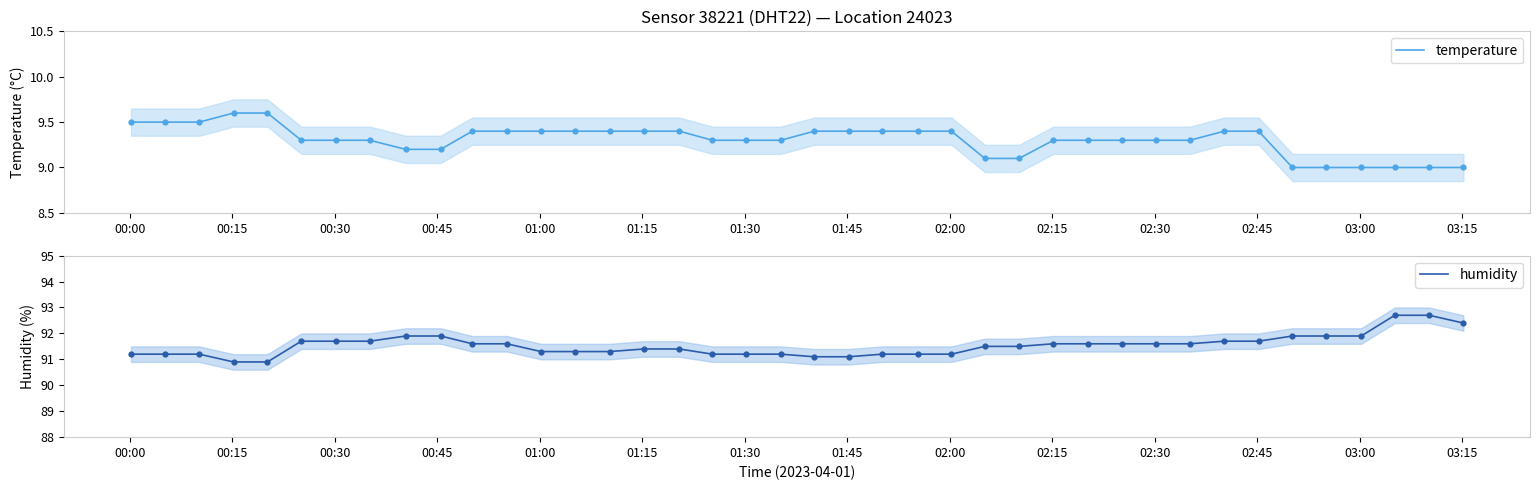

Which series has the largest total across all categories?

humidity